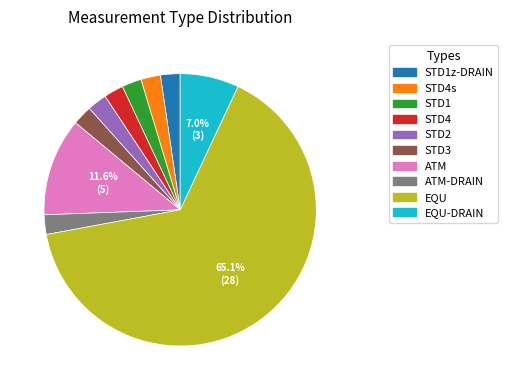

To the nearest percent, what is the average slice percentage?

10%